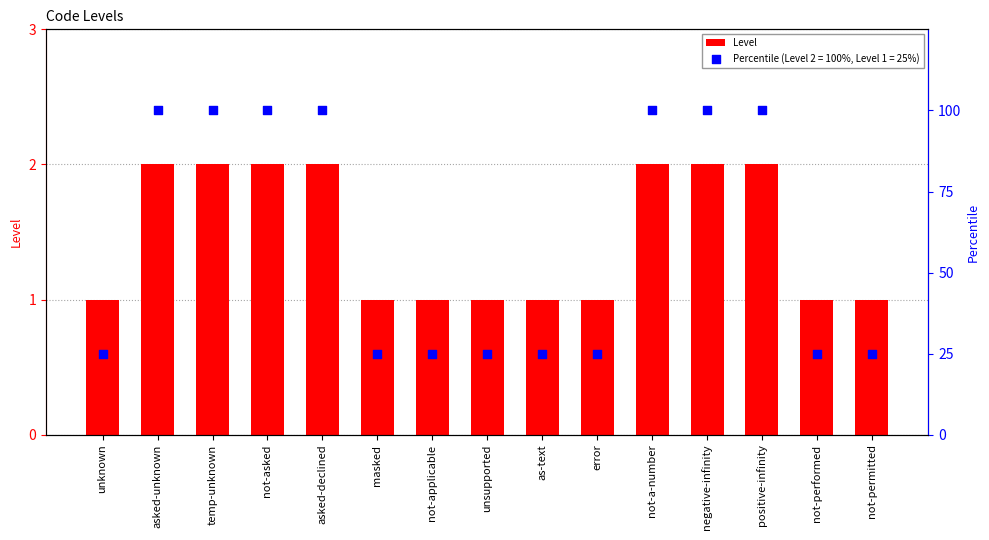

What is the ratio of the value at temp-unknown to the value at not-a-number?

1.0